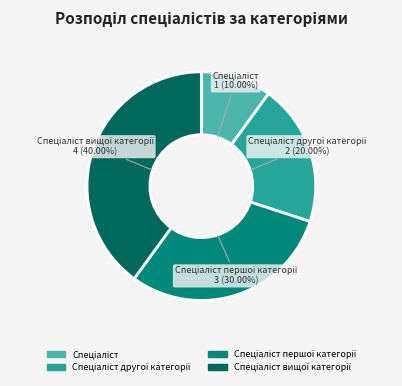

Does any single category account for the majority?

No